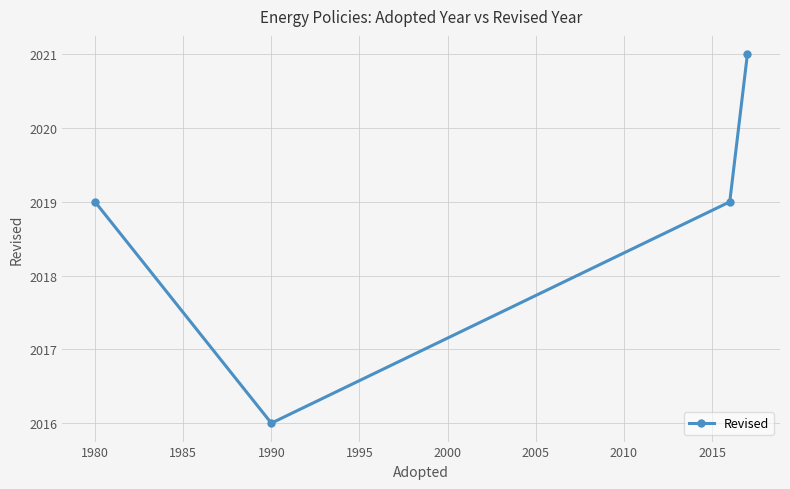

Reading left to right, transcribe all the data shown in this chart.

2019	2016	2019	2021